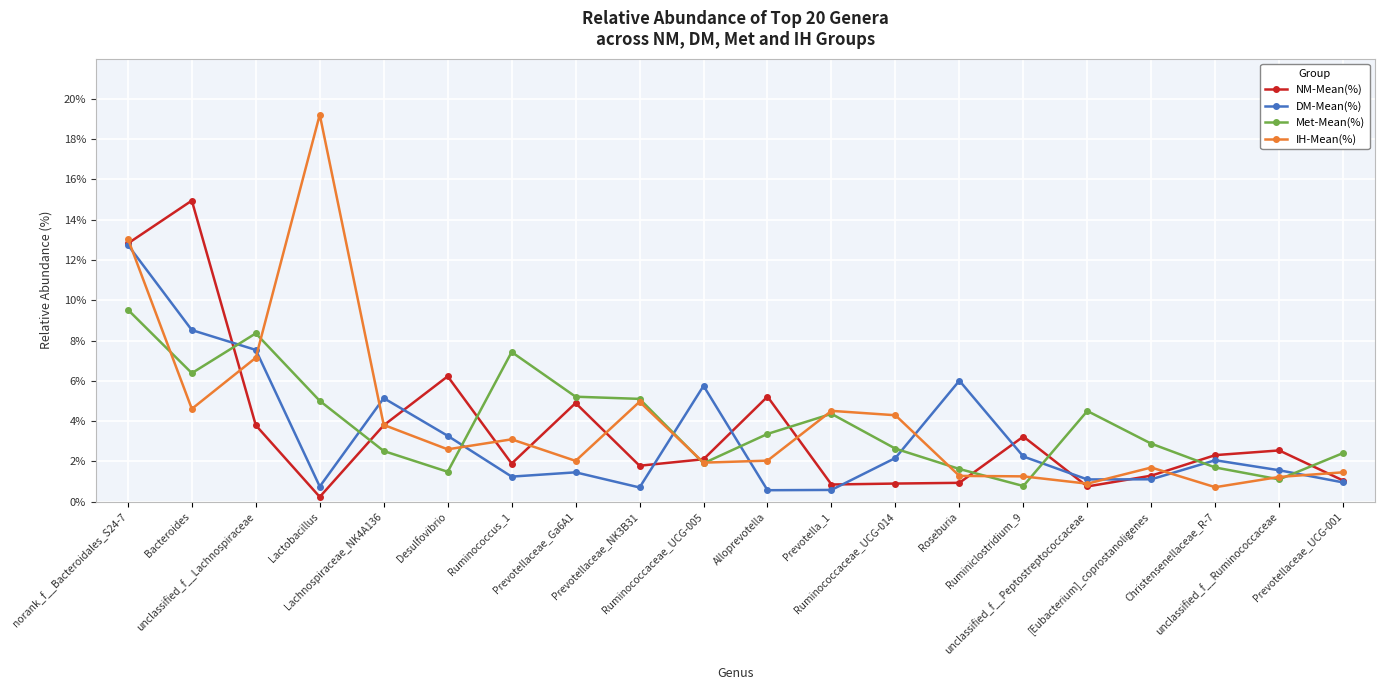

What is the difference between the second highest and minimum values in the NM-Mean(%) series?

12.6